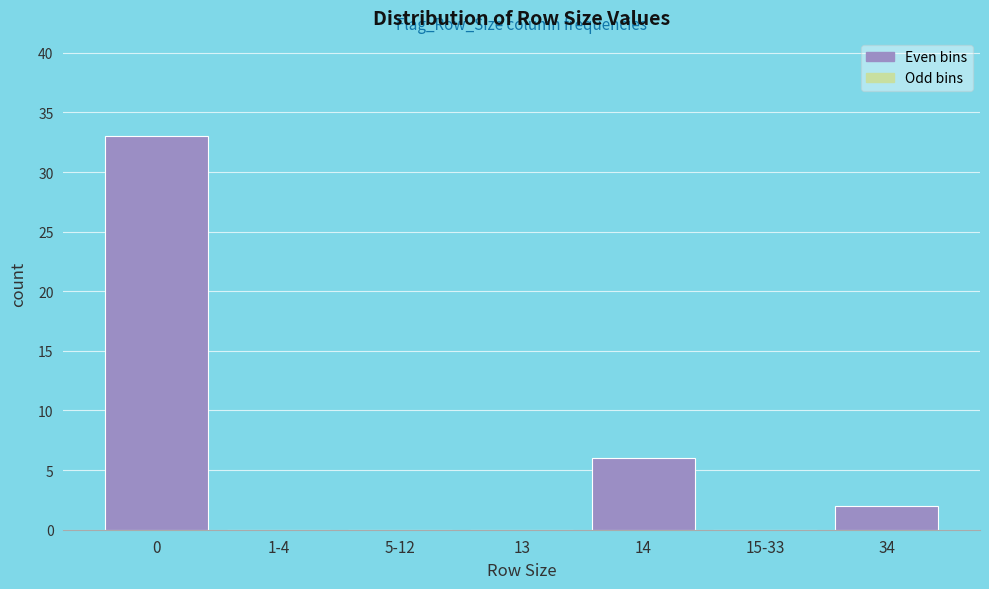

Reading left to right, extract all data points from this chart.

0=33	1-4=0	5-12=0	13=0	14=6	15-33=0	34=2